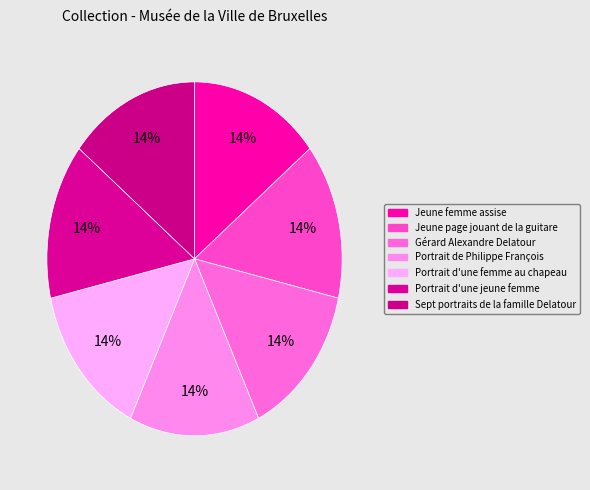

Which slice is the smallest?

Jeune femme assise